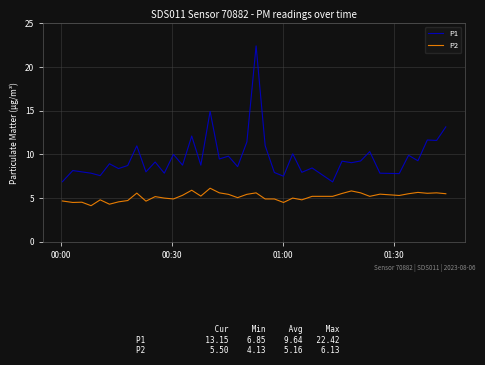

What is the sum of all P1 values?

385.6